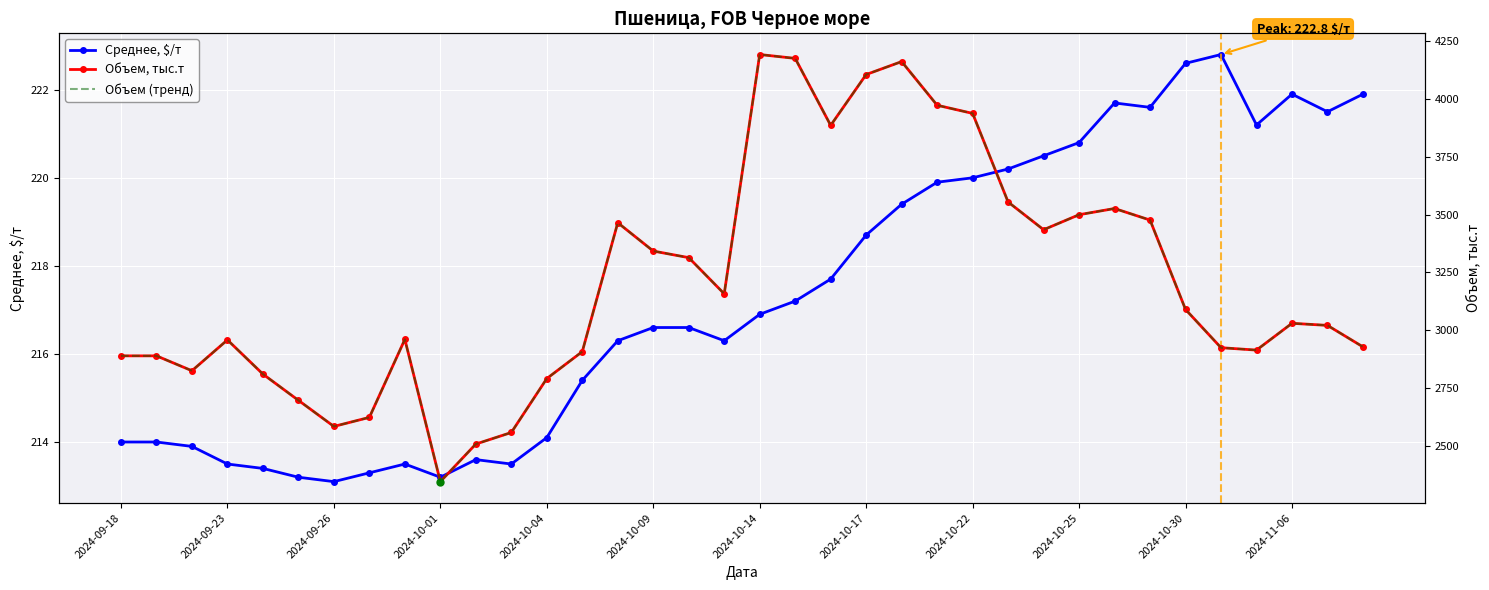

True or false: Среднее, $/т has more than 0 points higher than both neighbors.

True